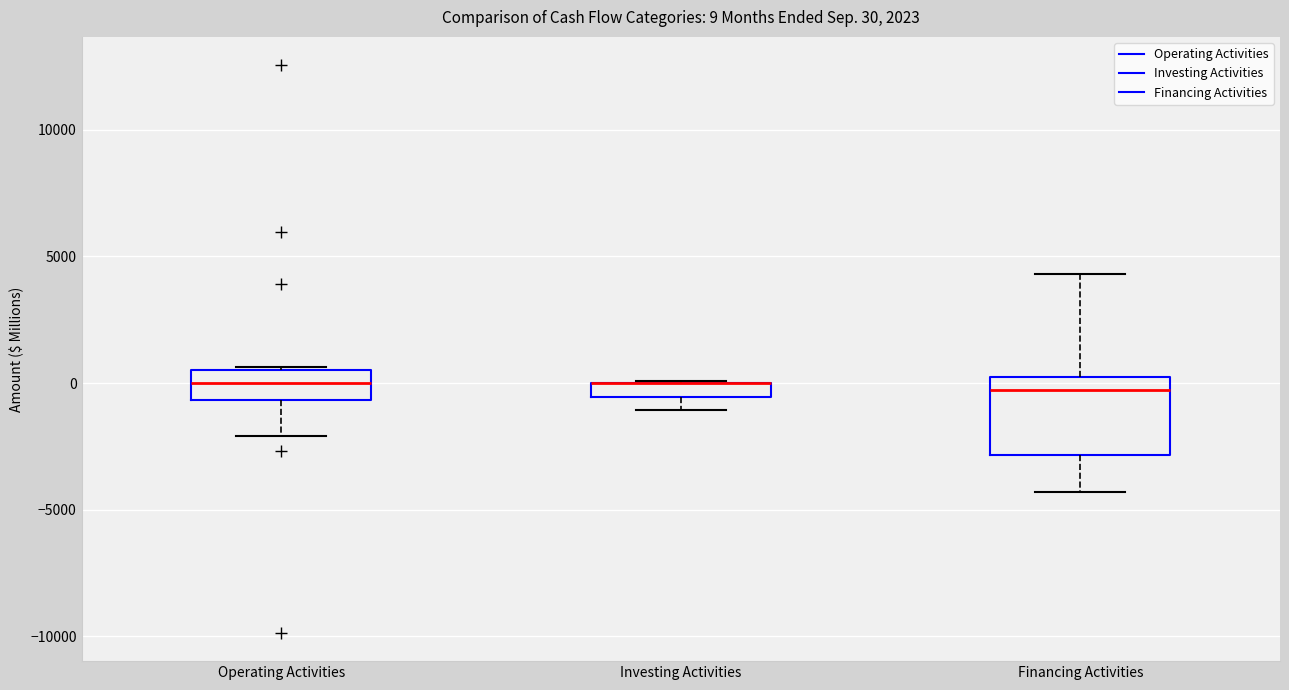

Comparing the boxes themselves (not the whiskers), which one is the tallest?

Financing Activities